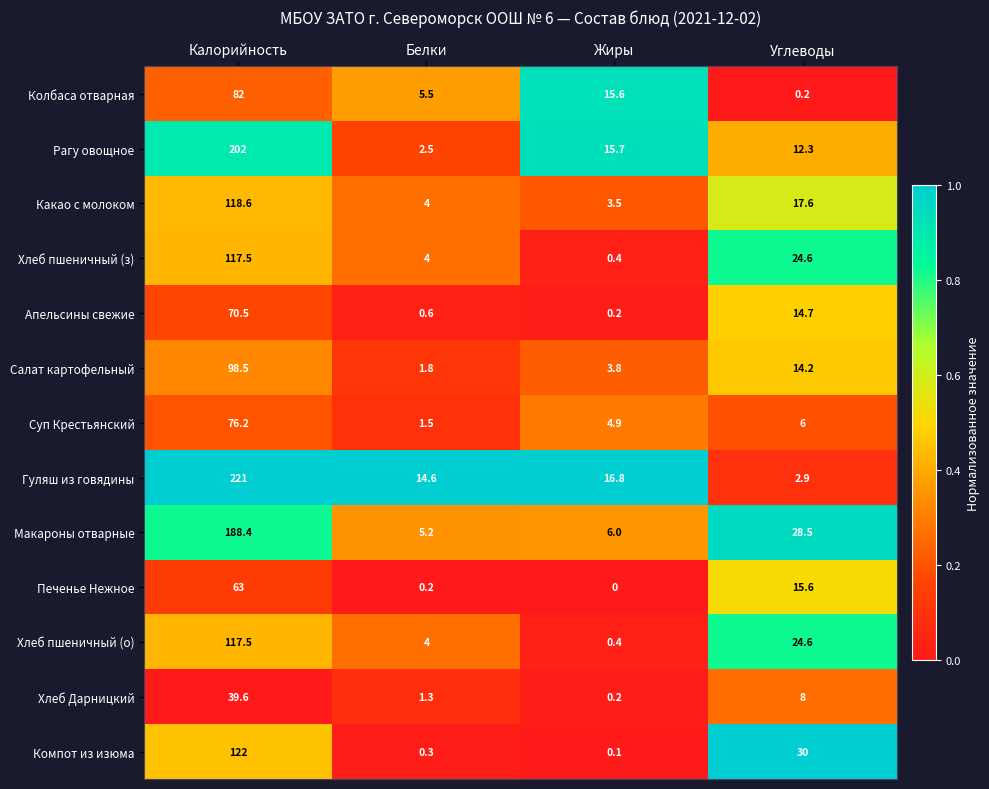

Which series has the widest spread of values?

Гуляш из говядины